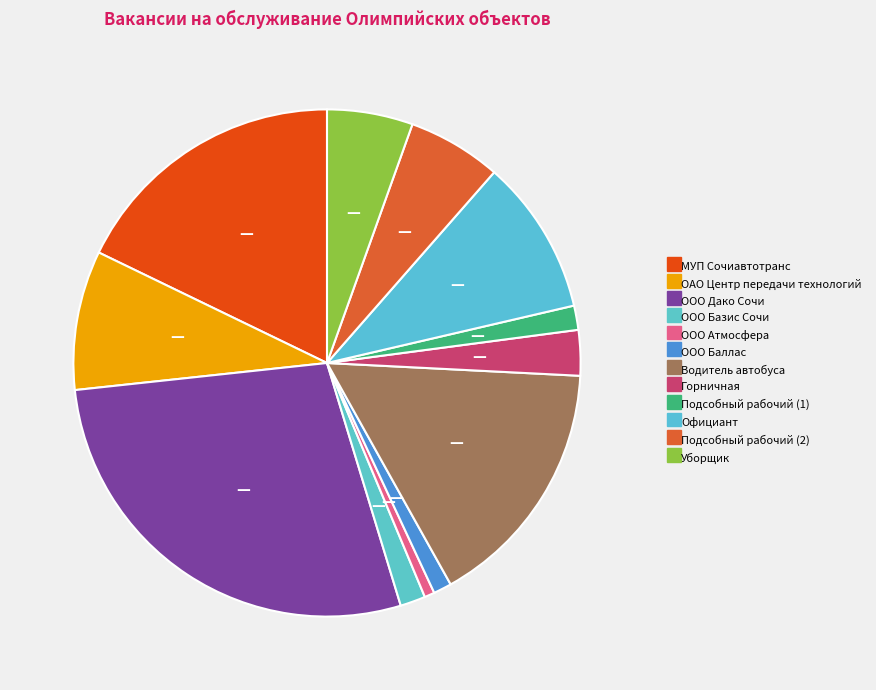

How many segments does this pie chart have?

12